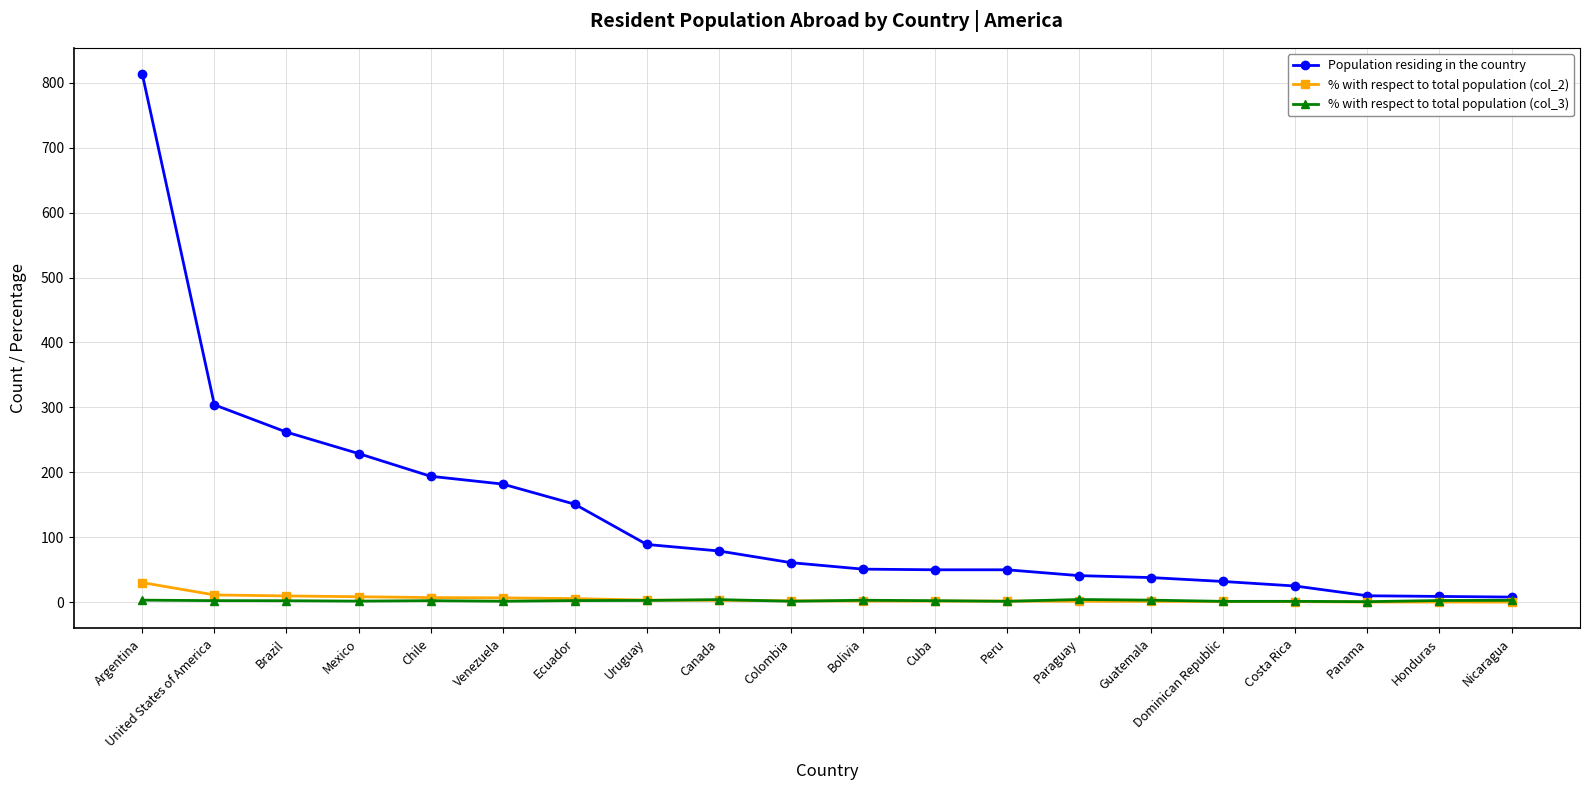

What is the value of the Population residing in the country point at the 12th from the left?

50.0